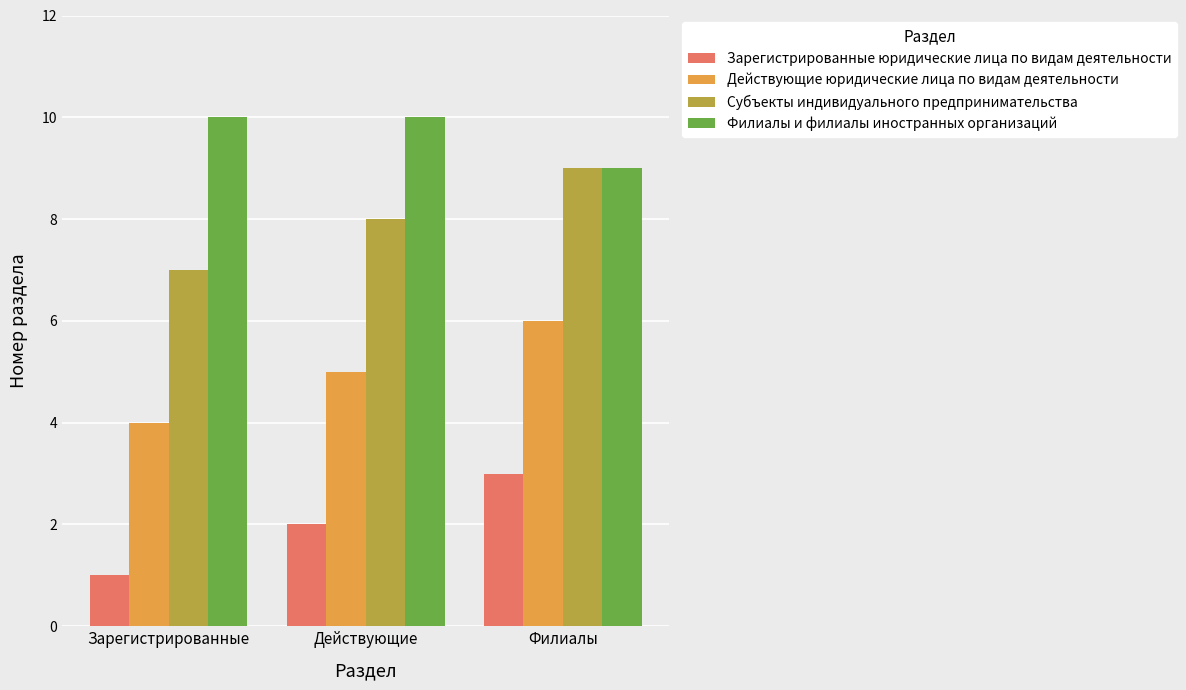

Rank the series by their maximum value, from lowest to highest.

Зарегистрированные юридические лица по видам деятельности, Действующие юридические лица по видам деятельности, Субъекты индивидуального предпринимательства, Филиалы и филиалы иностранных организаций